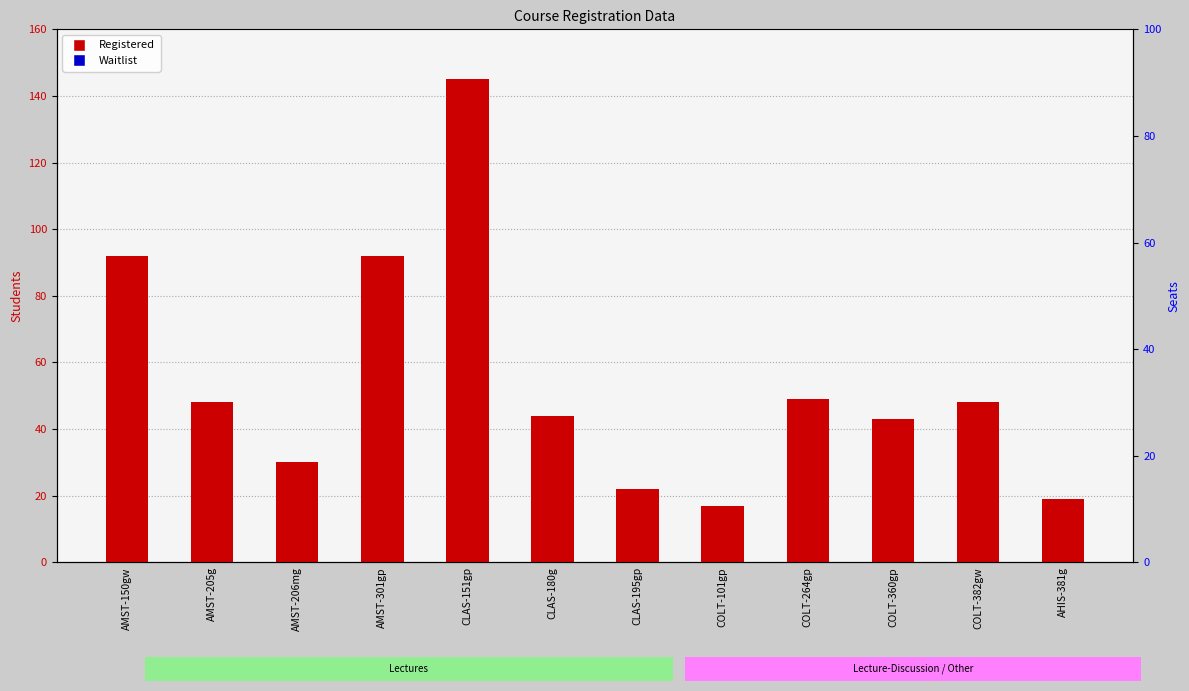

What is the label of the 2nd bar from the left?

AMST-205g